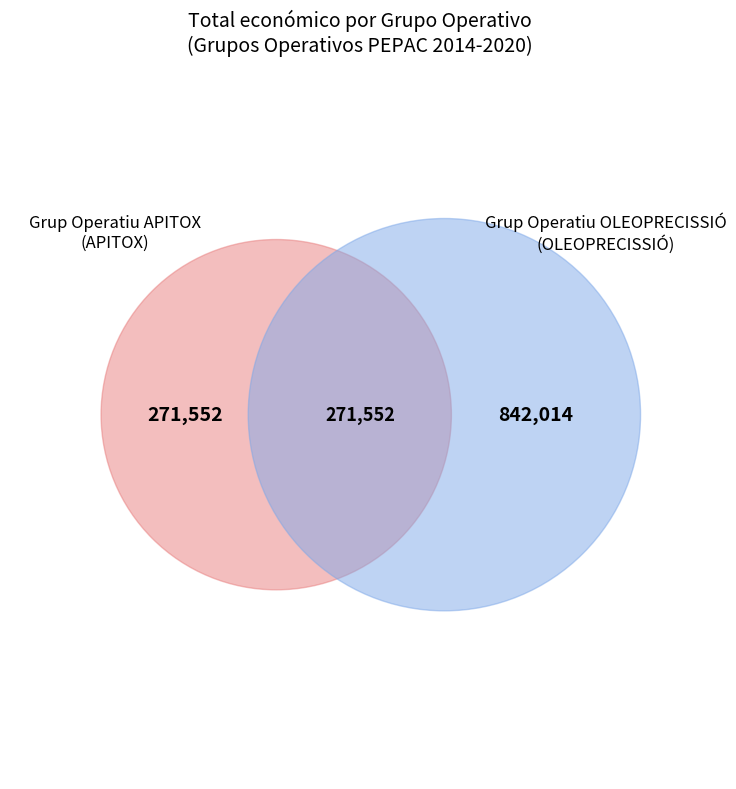

True or false: Grup Operatiu APITOX accounts for 38% of the total.

False